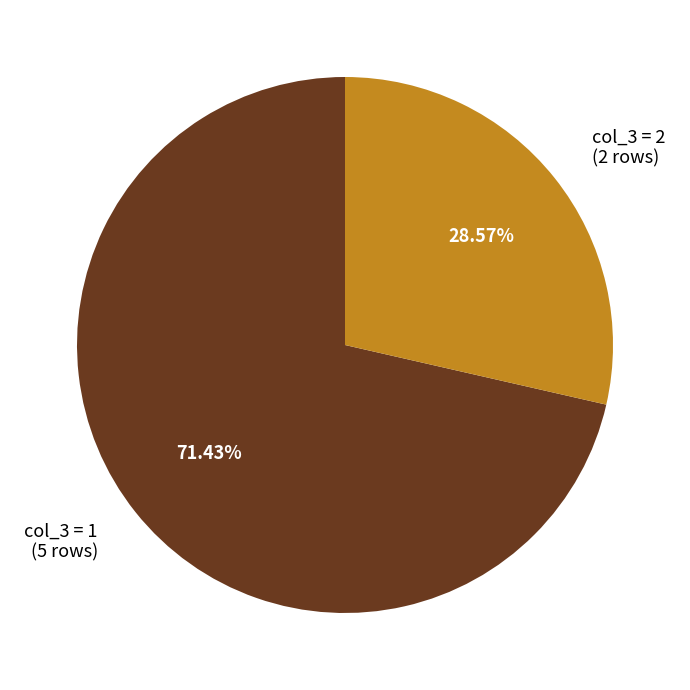

Is there a majority slice in this chart?

Yes